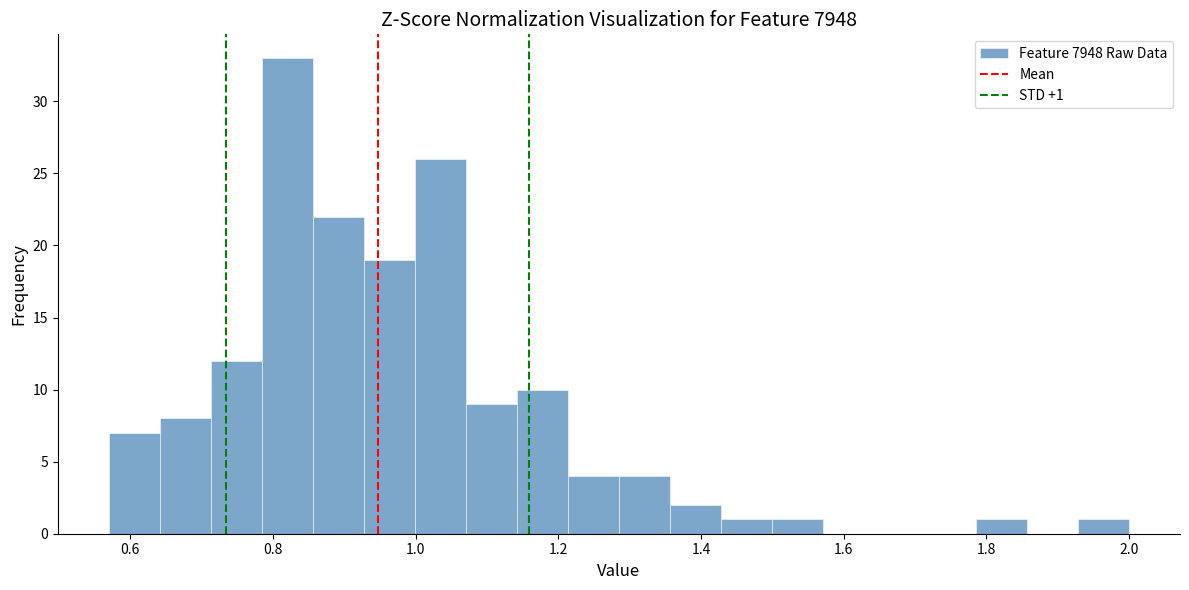

Read against the x-axis, roughly where is the centre of the tallest bar?

0.82